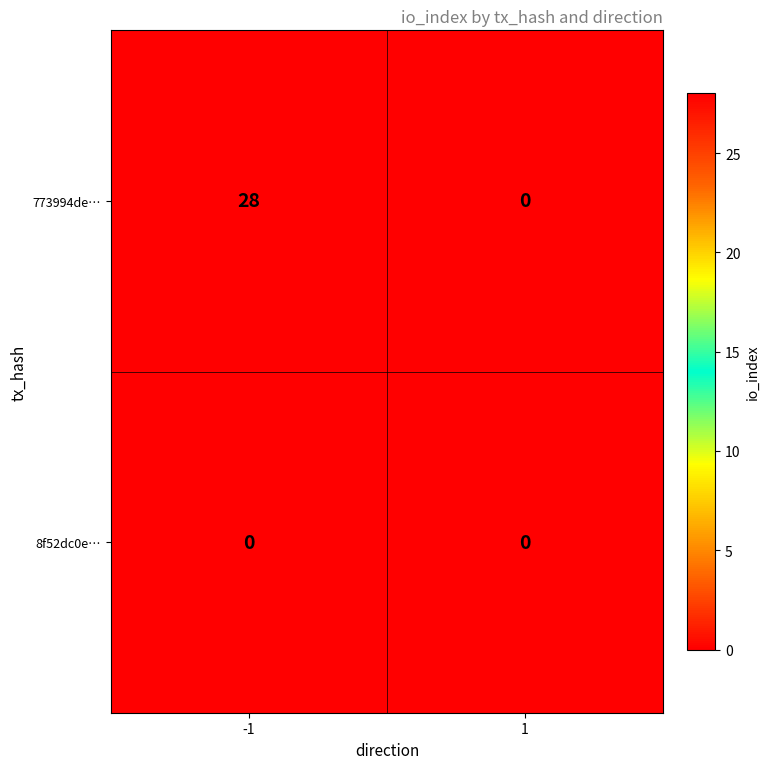

List the series in order of their peak value, highest first.

773994de…, 8f52dc0e…